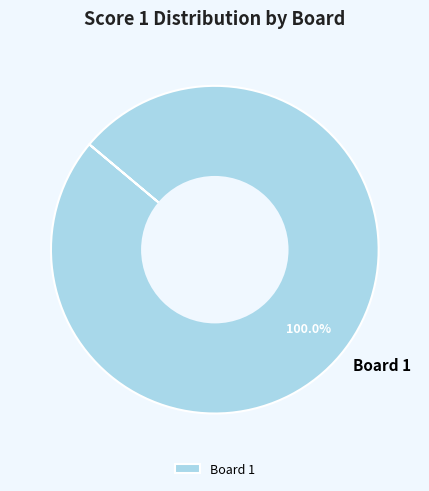

Rank the categories by value from highest to lowest.

Board 1